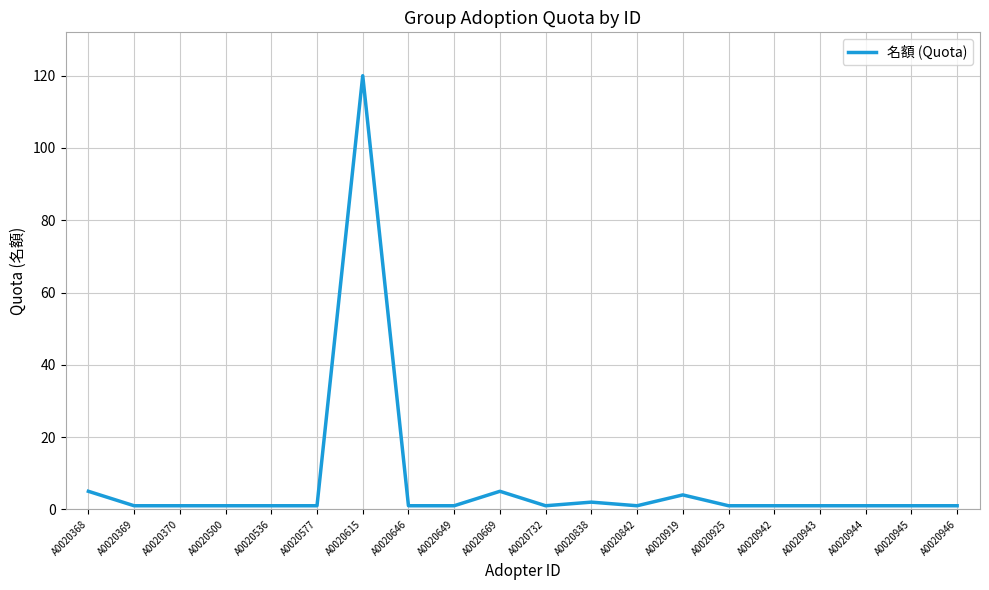

What is the difference between the maximum and minimum values?

119